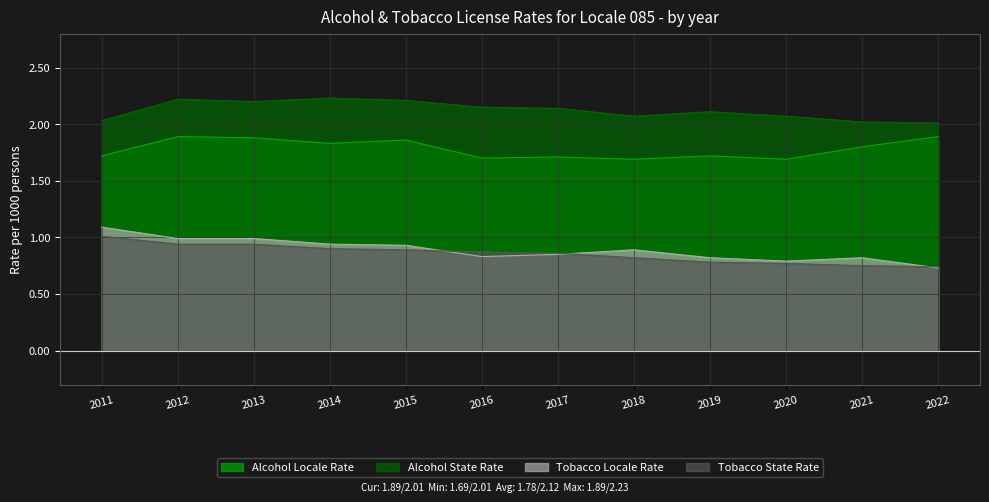

How many lines are shown in the chart?

4